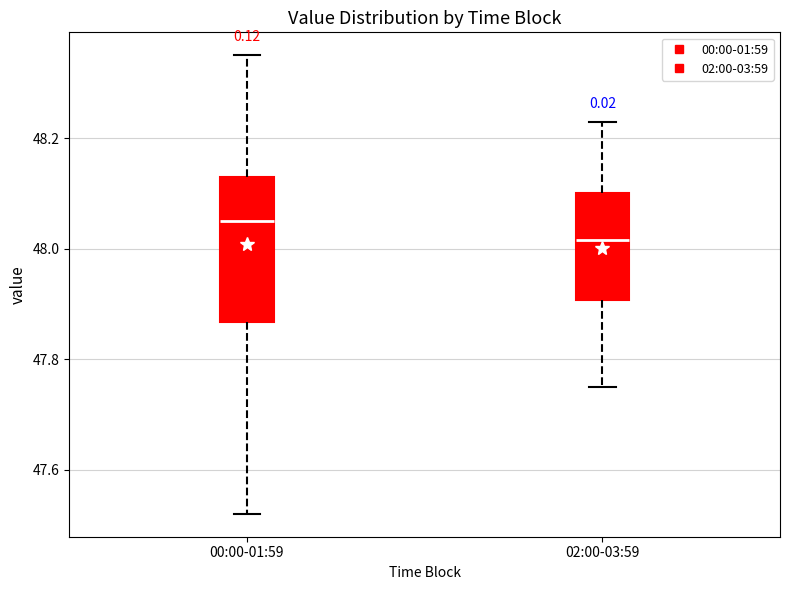

Reading left to right, transcribe this box plot: for each box, give where its median line is, the range the box spans, and where its two whiskers end, as read against the y-axis. The values are not printed on the chart, so give them approximately, as read against the axis.

00:00-01:59: median 48.06, box 47.86 to 48.14, whiskers 47.52 to 48.36
02:00-03:59: median 48.02, box 47.90 to 48.10, whiskers 47.76 to 48.24